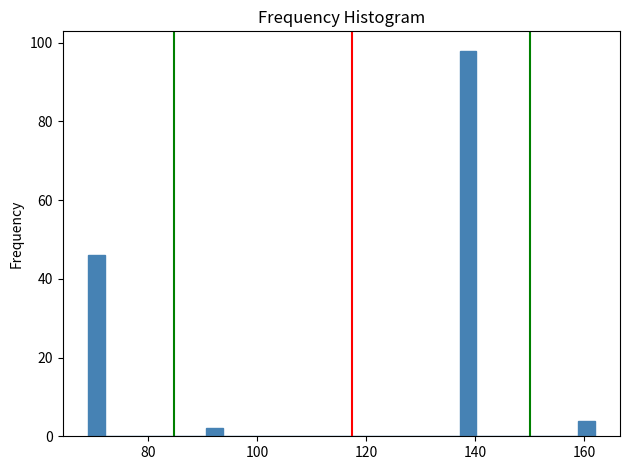

Around what value on the x-axis is the tallest bar? Give the approximate position of its centre, as read against the axis.

138